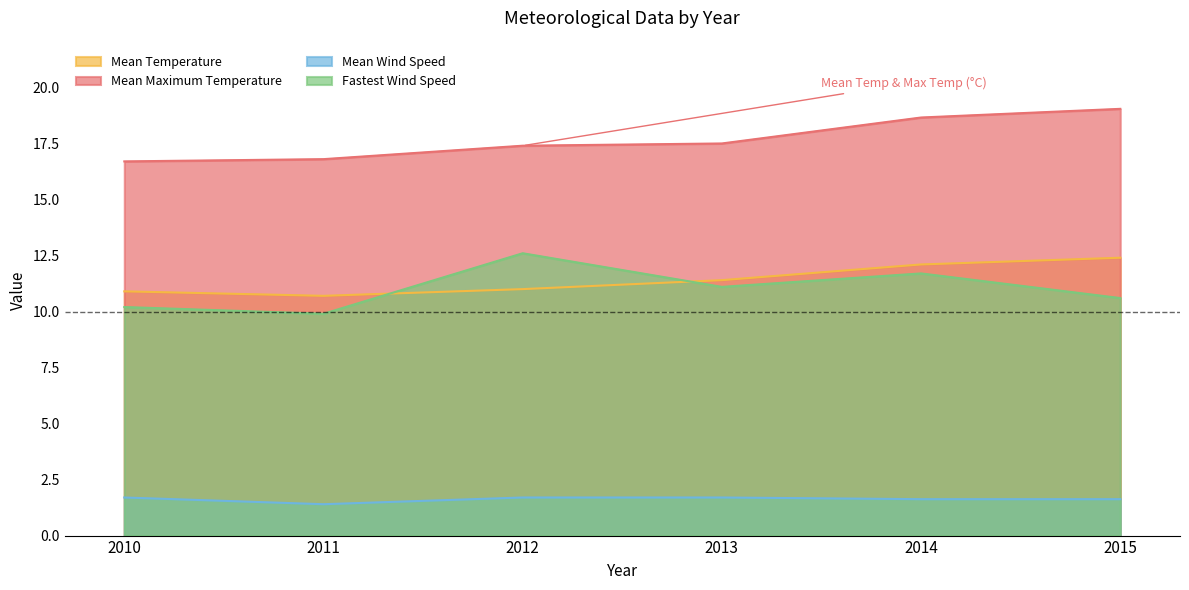

Which has a higher value, 2013 or 2012?

2013